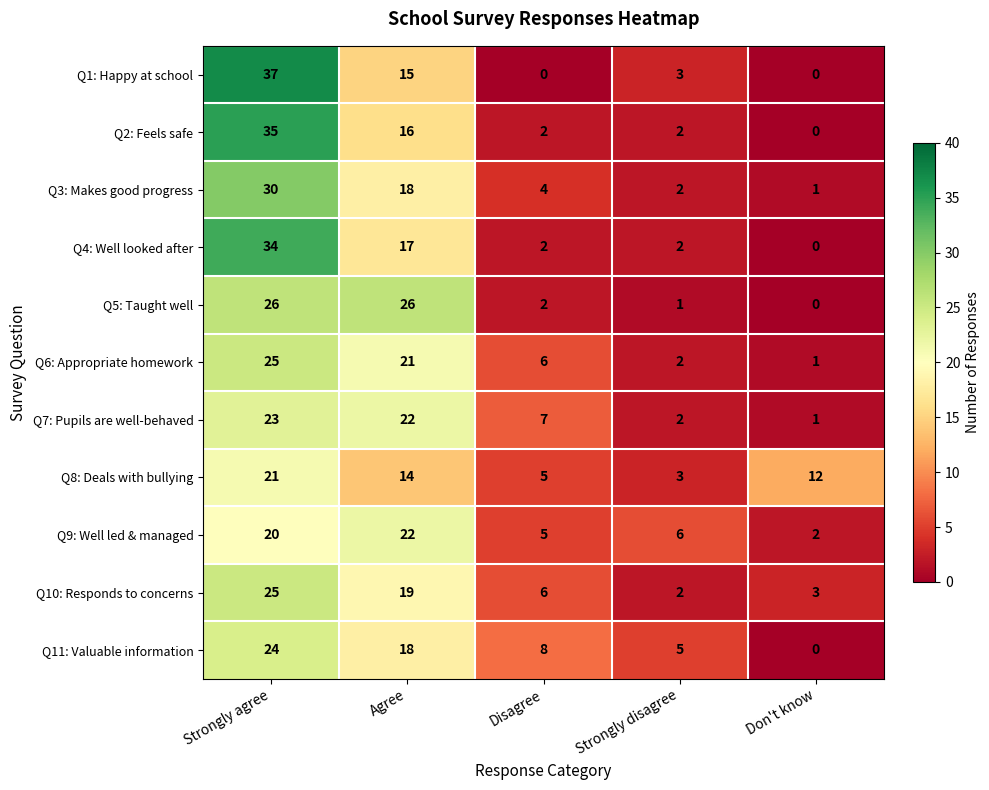

At which label does Q8: Deals with bullying first exceed 12?

Strongly agree